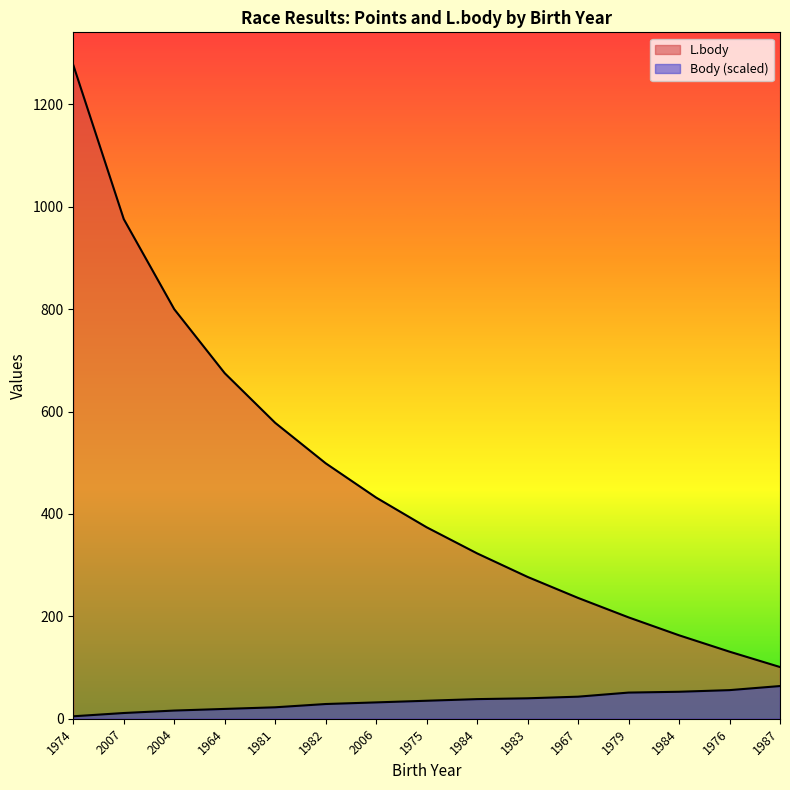

At which label is L.body closest to 689?

1964